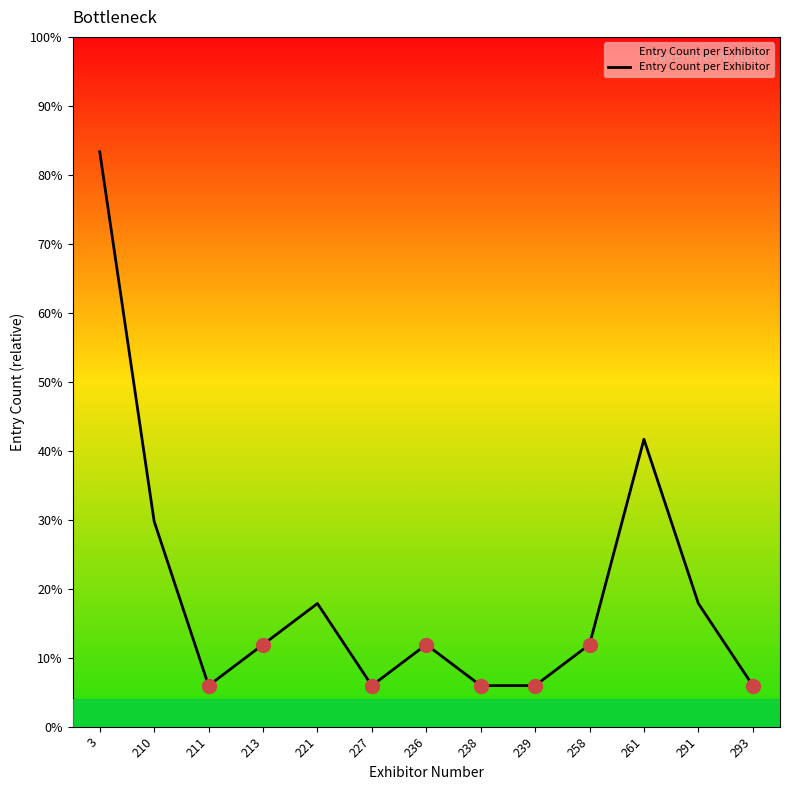

Does the chart have visible grid lines?

No